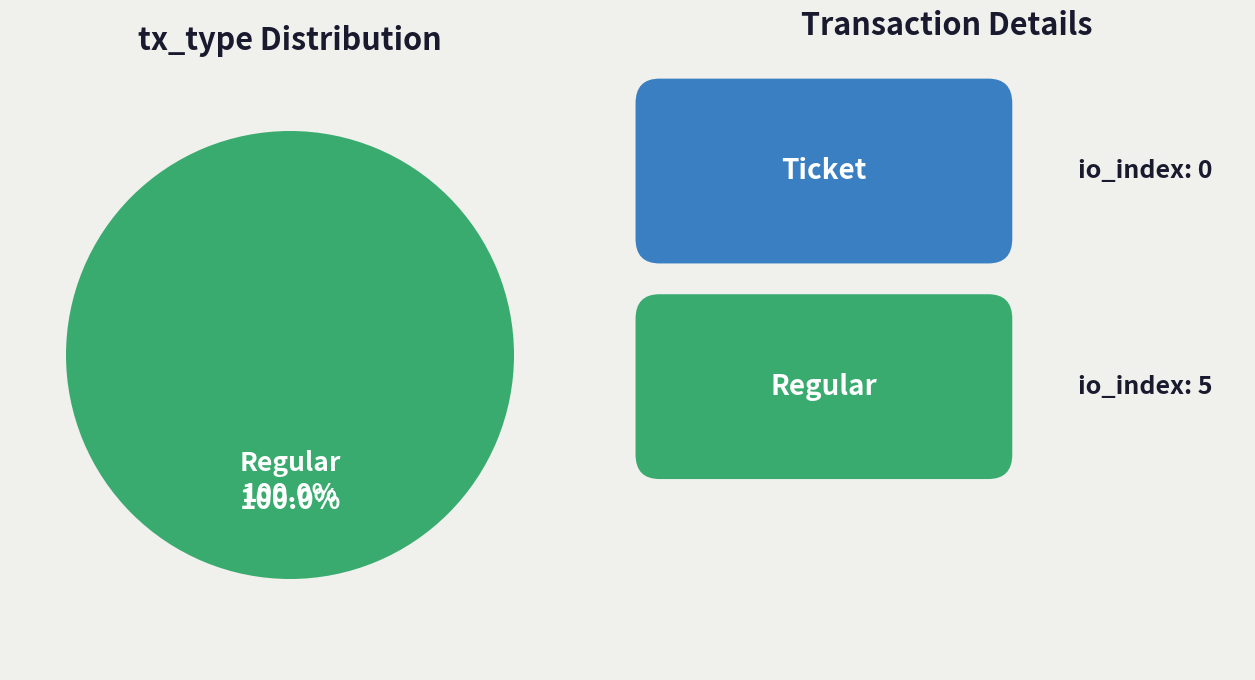

Is it true that Regular is 100% of the pie?

True